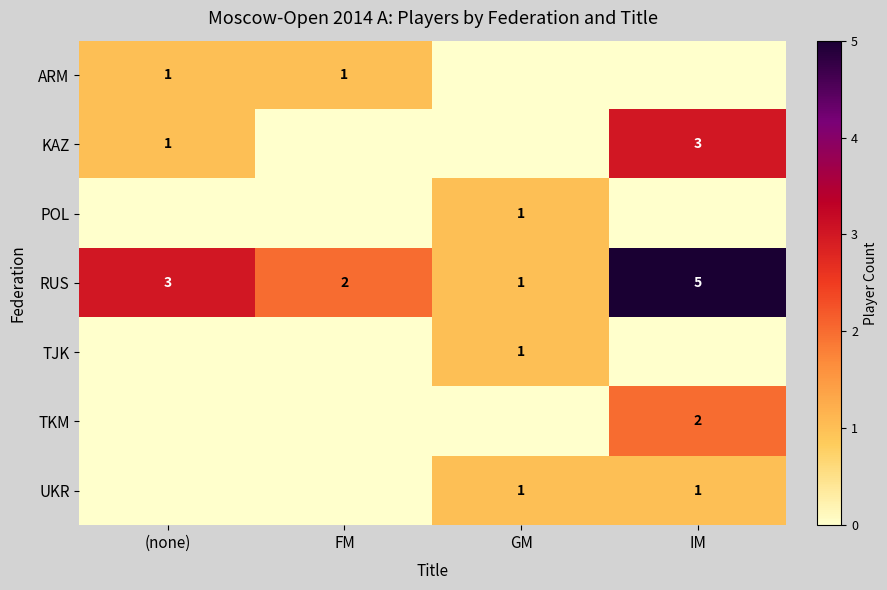

How many data points does each series have?

4